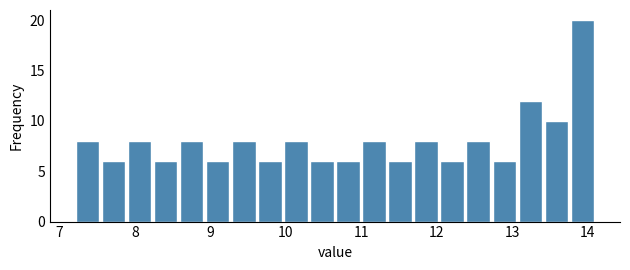

Around what value on the x-axis is the tallest bar? Give the approximate position of its centre, as read against the axis.

13.9